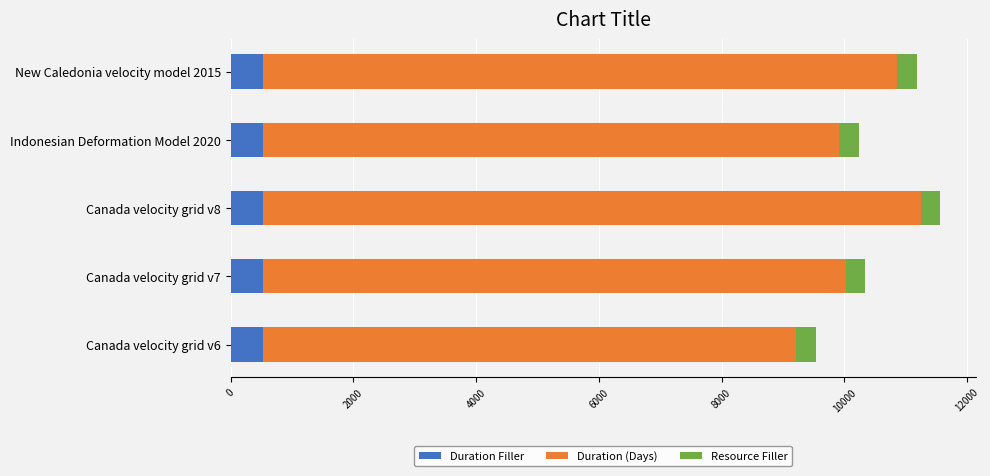

What is the total value across all series at Canada velocity grid v7?

10339.6